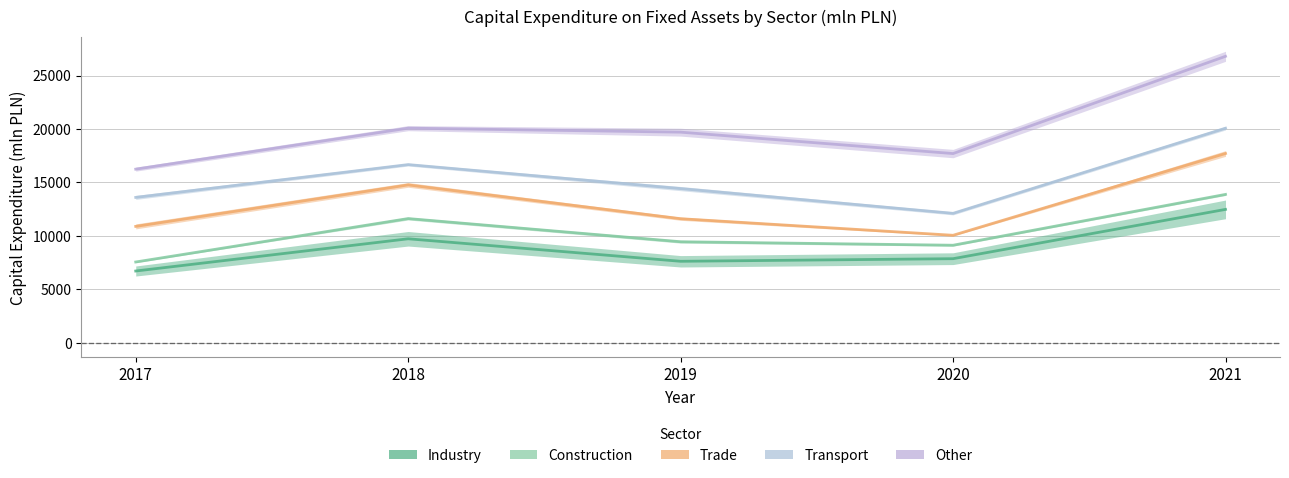

Is the value of Trade at 2017 greater than the value of Construction at 2021?

No